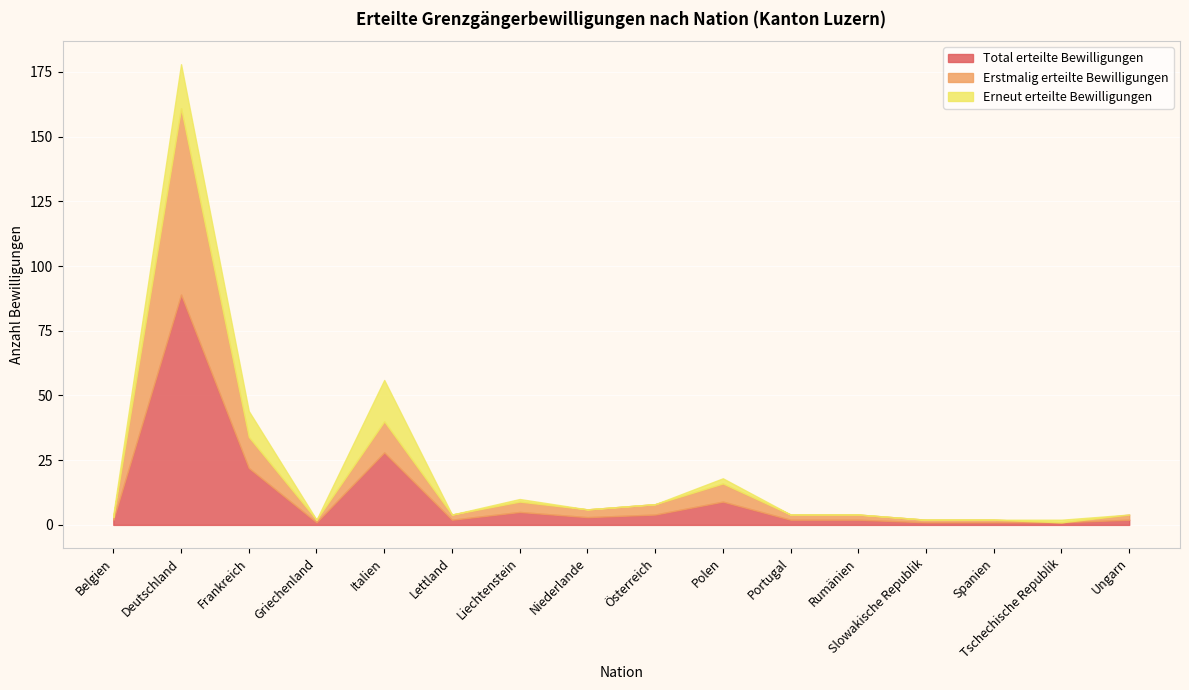

The Total erteilte Bewilligungen series shows 2 at Belgien. True or false?

True